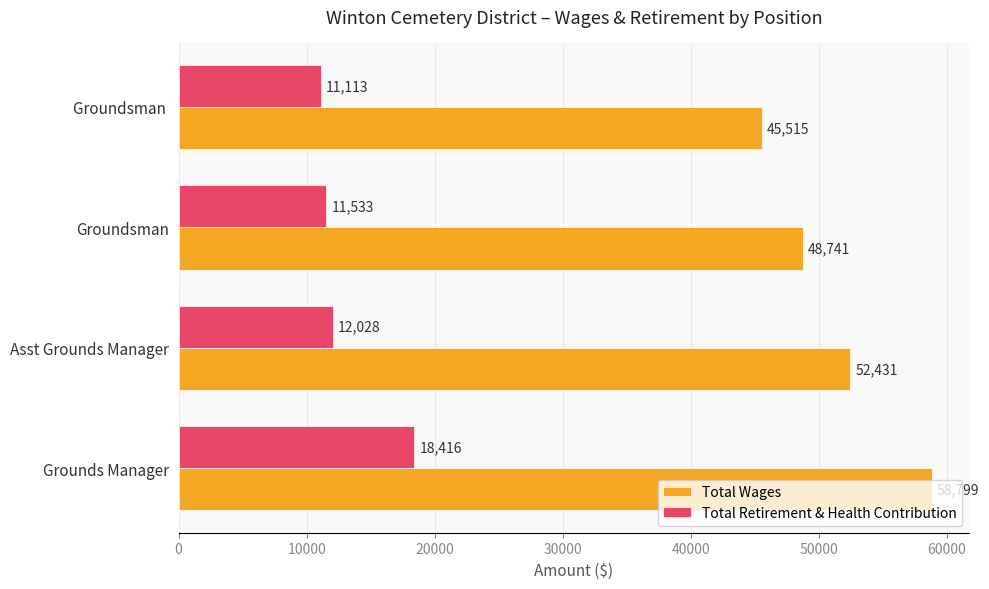

What is the difference between the highest and lowest values at Asst Grounds Manager?

40403